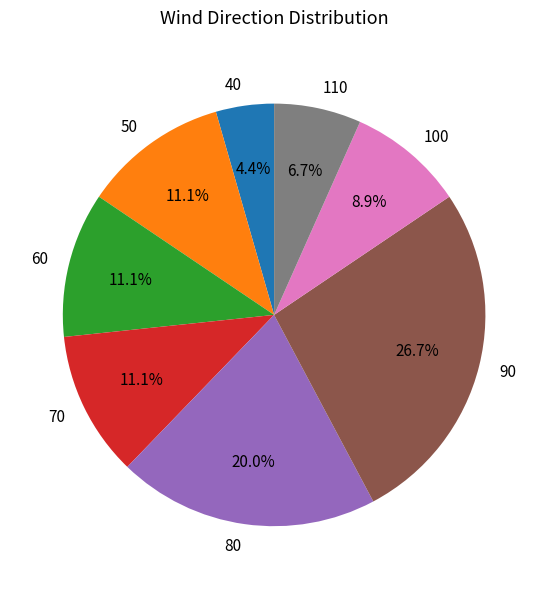

Which category has the smallest portion of the pie?

40